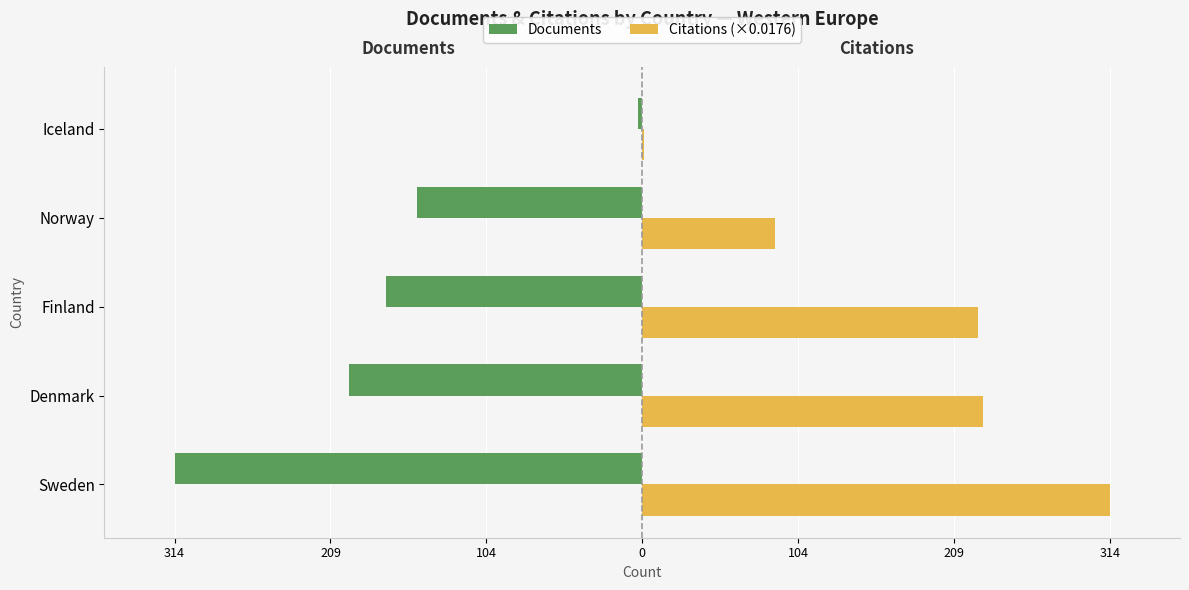

What are all the series names shown in the legend?

Documents, Citations (×0.0176)